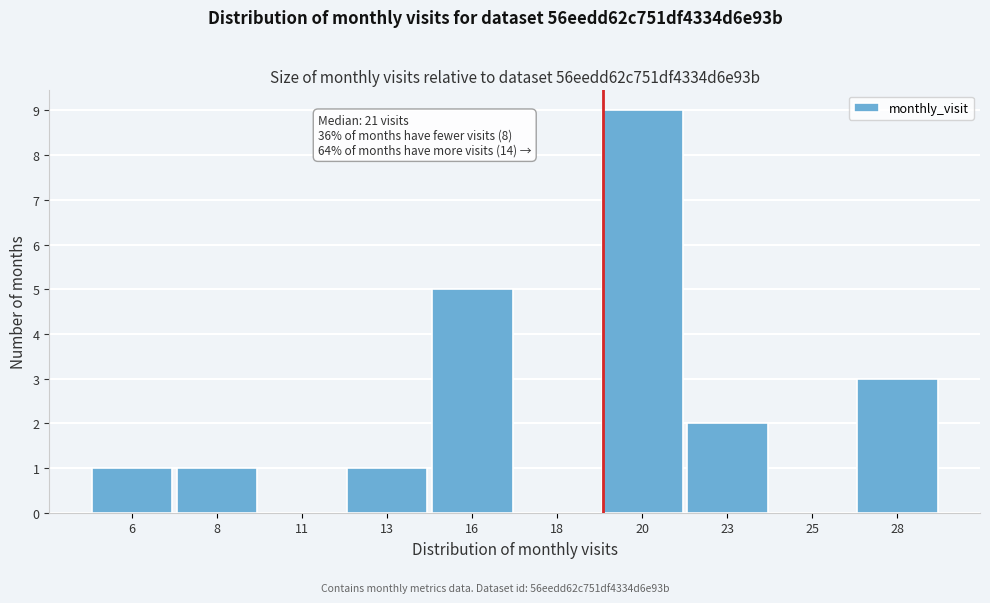

Reading right to left, list all the values displayed in this chart.

28=3	25=0	23=2	20=9	18=0	16=5	13=1	11=0	8=1	6=1